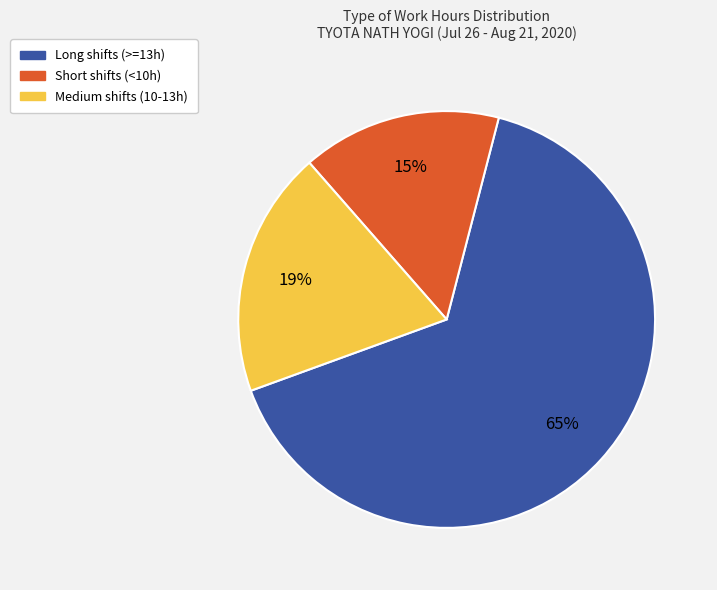

Is there a majority slice in this chart?

Yes